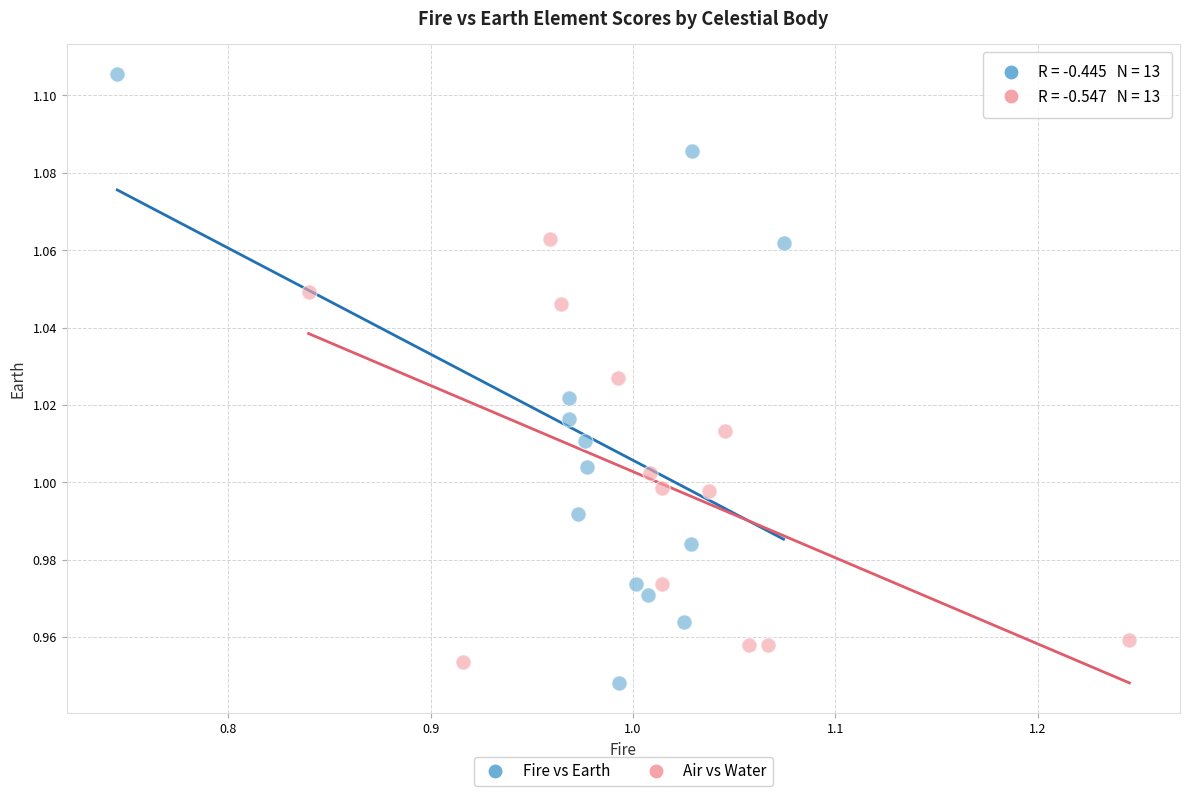

Which series has the widest spread of Y values?

Fire vs Earth